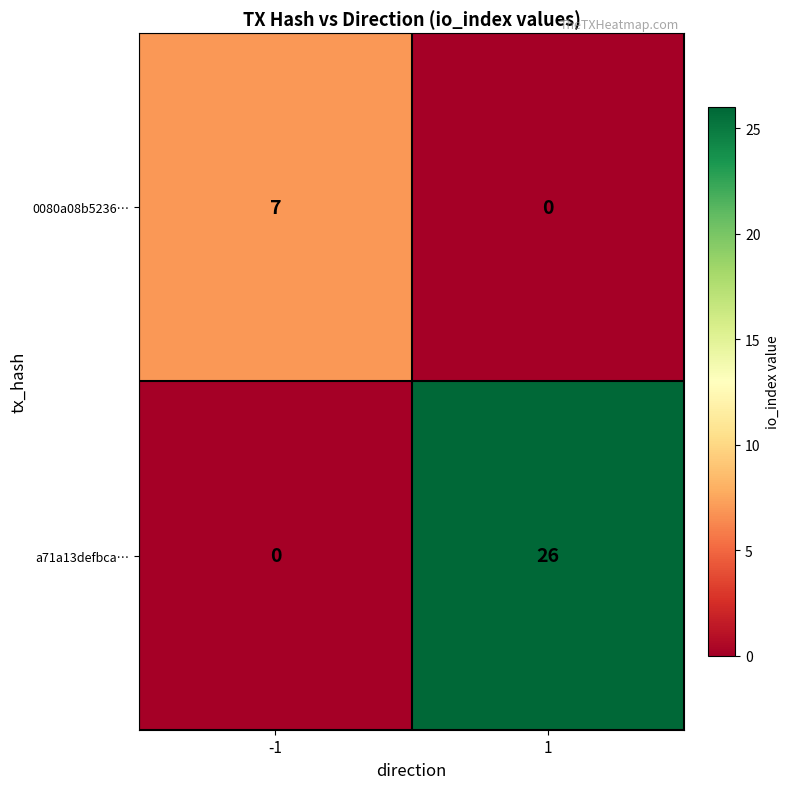

What is the approximate value of 0080a08b5236… at -1?

7